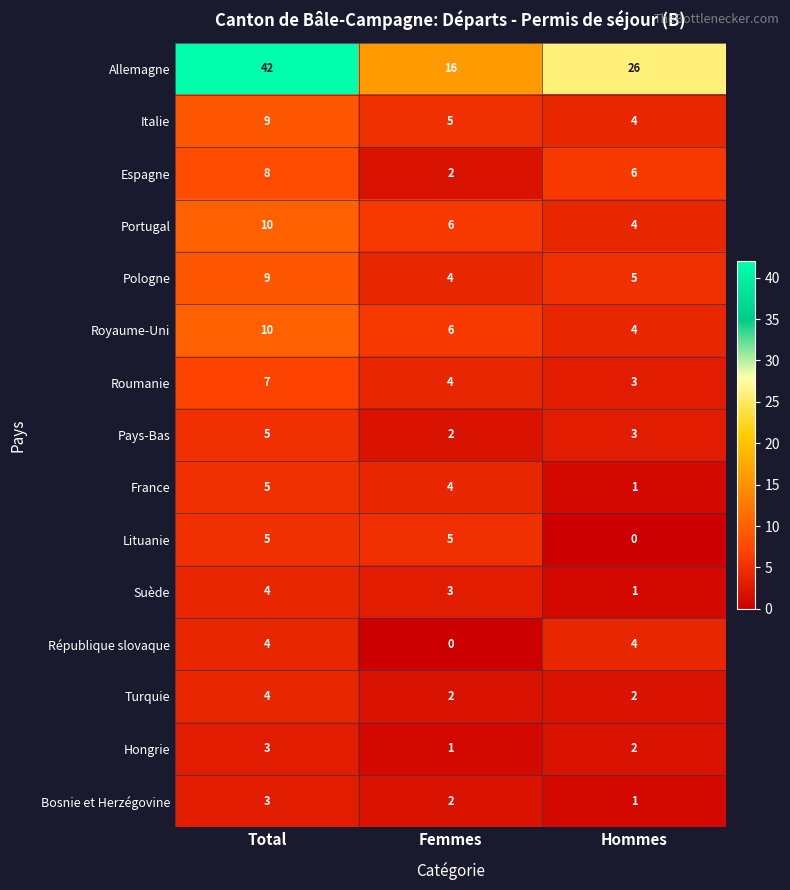

How many Roumanie values are between 3 and 7?

3